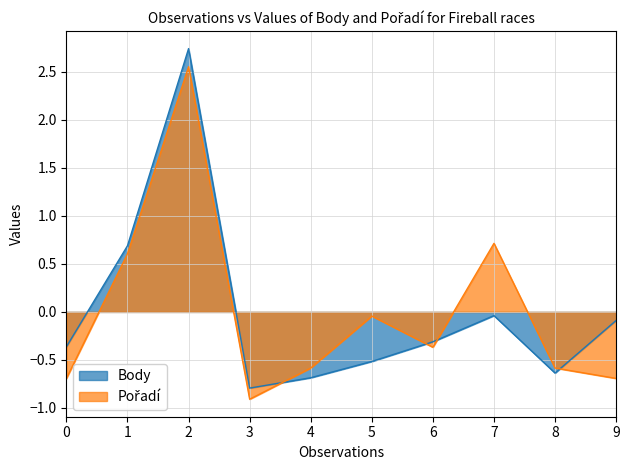

How many lines are shown in the chart?

2